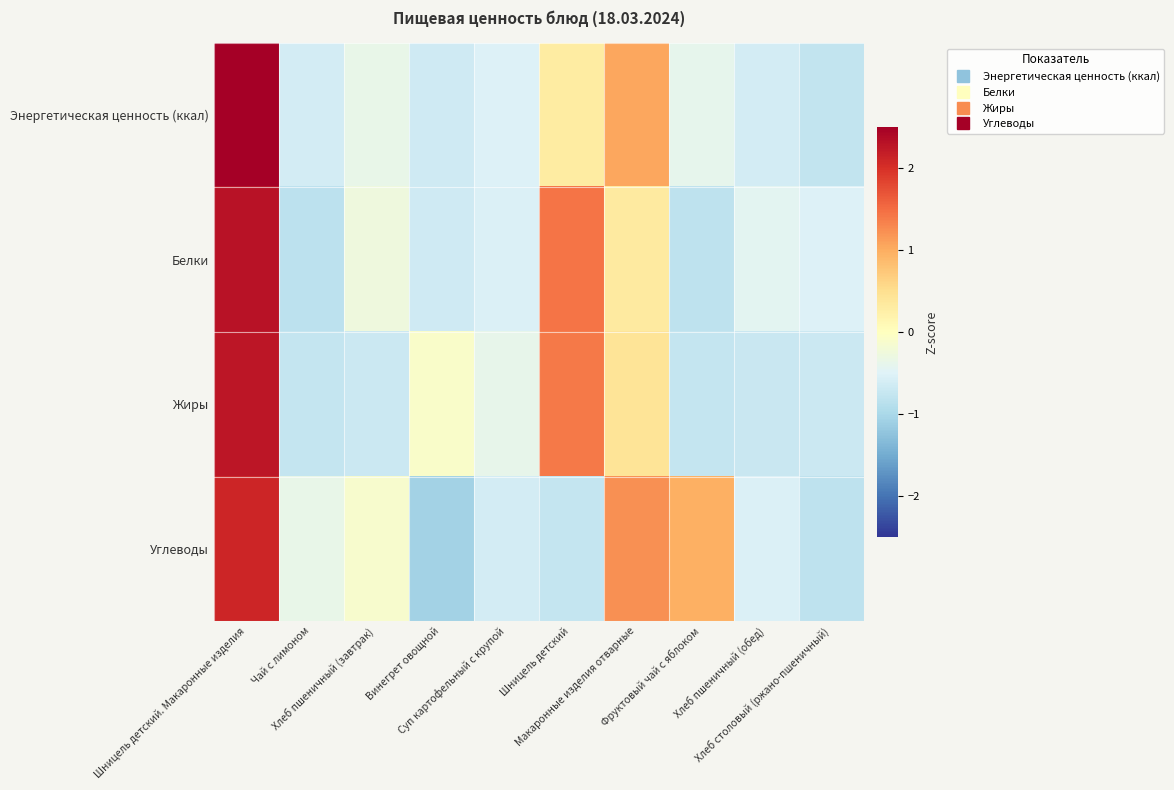

Reading left to right, what are all the values shown in this chart?

Энергетическая ценность (ккал): Шницель детский. Макаронные изделия=2.5	Чай с лимоном=-0.6	Хлеб пшеничный (завтрак)=-0.4	Винегрет овощной=-0.6	Суп картофельный с крупой=-0.5	Шницель детский=0.3	Макаронные изделия отварные=1.1	Фруктовый чай с яблоком=-0.4	Хлеб пшеничный (обед)=-0.6	Хлеб столовый (ржано-пшеничный)=-0.8
Белки: Шницель детский. Макаронные изделия=2.3	Чай с лимоном=-0.8	Хлеб пшеничный (завтрак)=-0.3	Винегрет овощной=-0.7	Суп картофельный с крупой=-0.5	Шницель детский=1.4	Макаронные изделия отварные=0.3	Фруктовый чай с яблоком=-0.8	Хлеб пшеничный (обед)=-0.4	Хлеб столовый (ржано-пшеничный)=-0.5
Жиры: Шницель детский. Макаронные изделия=2.3	Чай с лимоном=-0.7	Хлеб пшеничный (завтрак)=-0.7	Винегрет овощной=-0.1	Суп картофельный с крупой=-0.4	Шницель детский=1.4	Макаронные изделия отварные=0.4	Фруктовый чай с яблоком=-0.8	Хлеб пшеничный (обед)=-0.7	Хлеб столовый (ржано-пшеничный)=-0.7
Углеводы: Шницель детский. Макаронные изделия=2.1	Чай с лимоном=-0.4	Хлеб пшеничный (завтрак)=-0.1	Винегрет овощной=-1.1	Суп картофельный с крупой=-0.6	Шницель детский=-0.8	Макаронные изделия отварные=1.2	Фруктовый чай с яблоком=1.0	Хлеб пшеничный (обед)=-0.5	Хлеб столовый (ржано-пшеничный)=-0.8